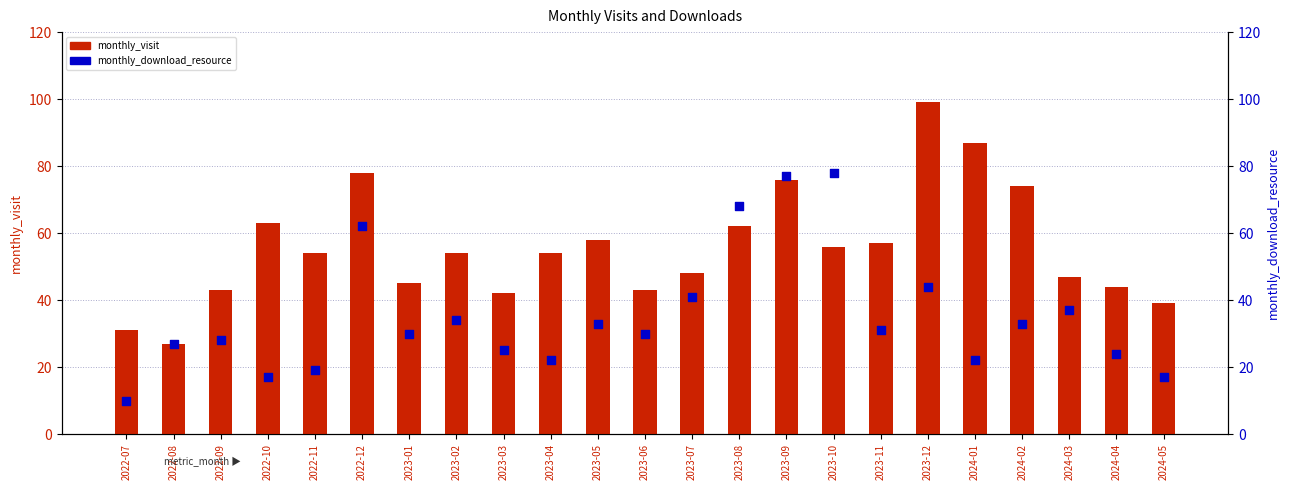

Is the value of monthly_visit at 2022-09 greater than the value of monthly_download_resource at 2024-01?

Yes